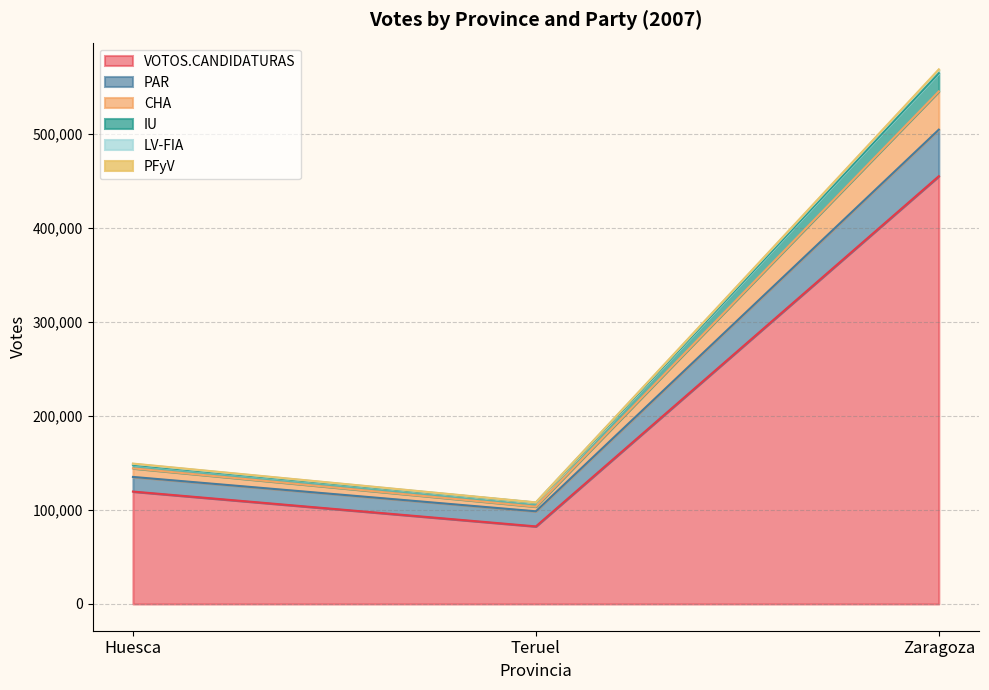

Which category has the highest value in the LV-FIA series?

Zaragoza